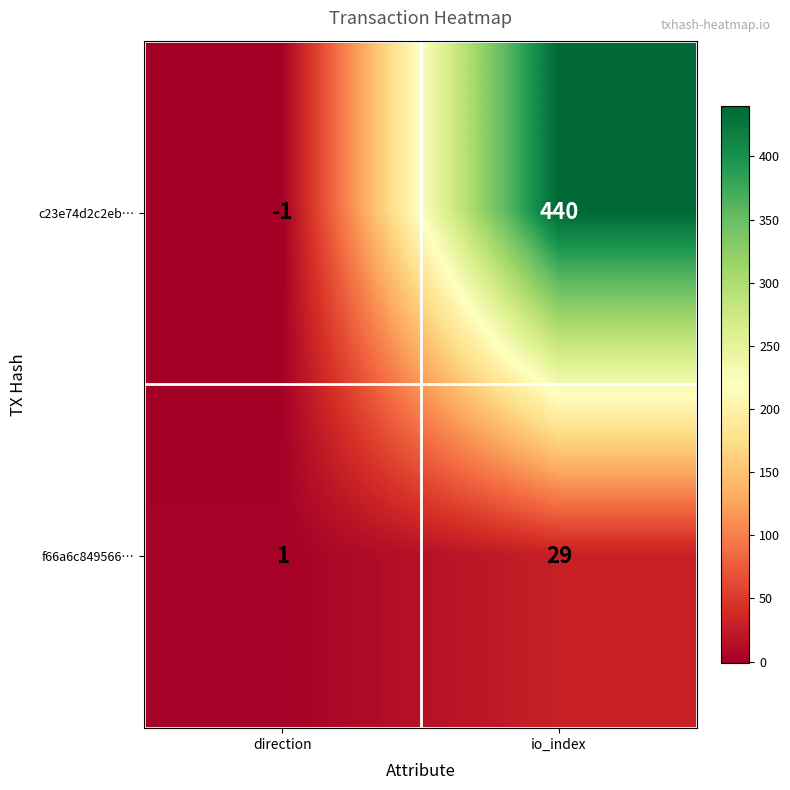

Which series has the largest total across all categories?

c23e74d2c2eb…